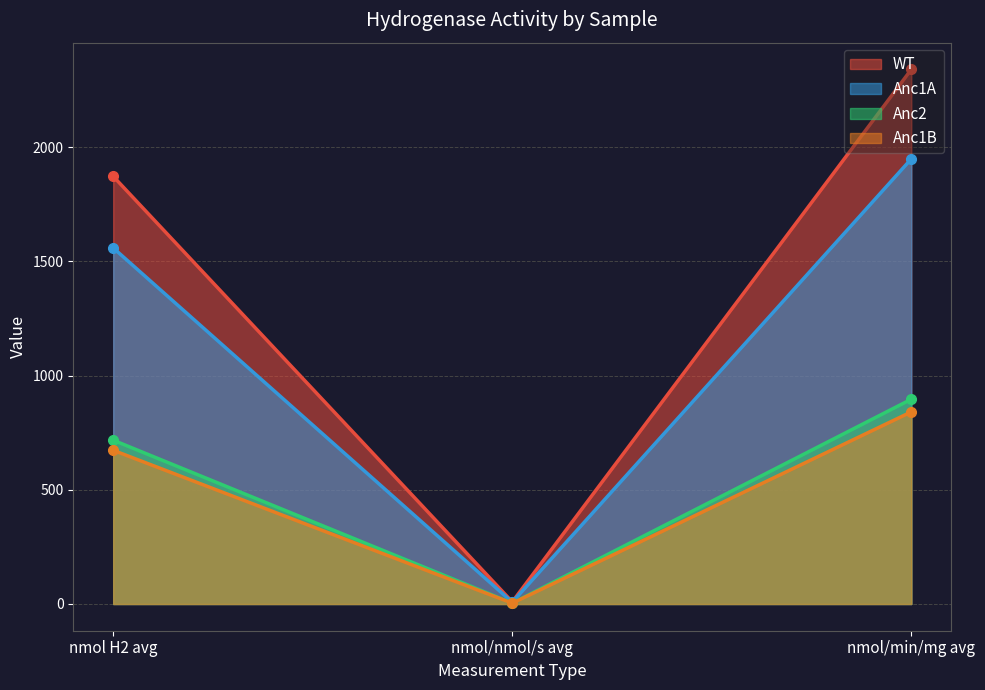

What is the total value across all series at nmol H2 avg?

4823.1